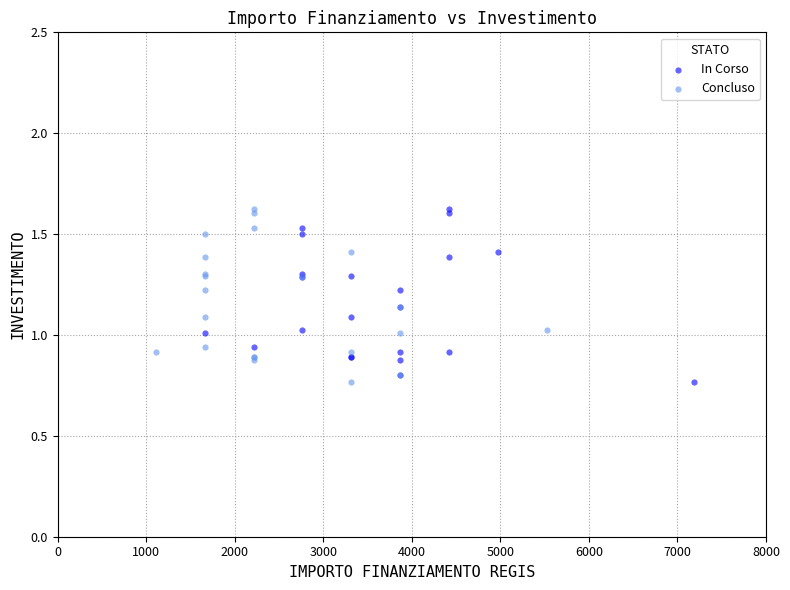

What are all the series names shown in the legend?

In Corso, Concluso